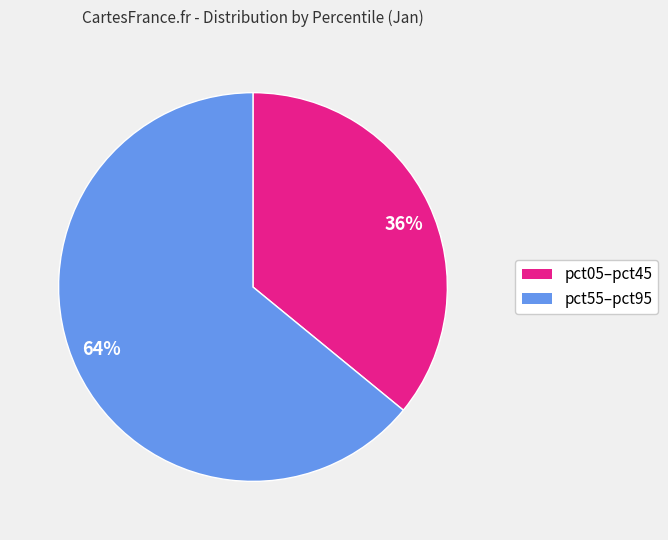

Is there any slice that represents more than half of the pie?

Yes